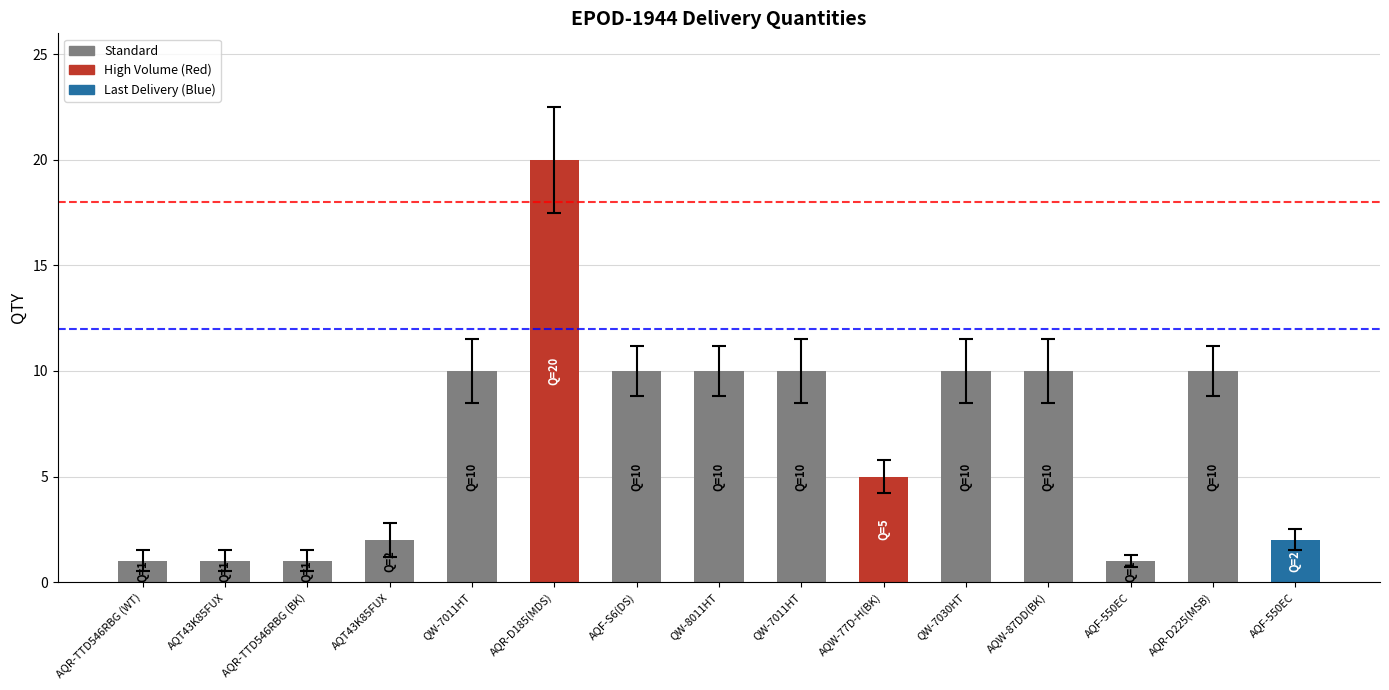

Which category has the lowest value across all series?

AQR-TTD546RBG (WT)